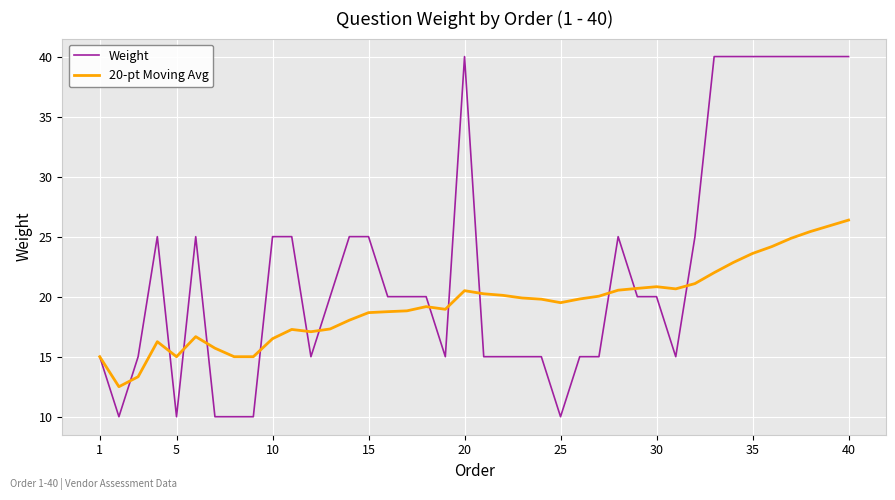

Which series has the largest range (max minus min)?

Weight